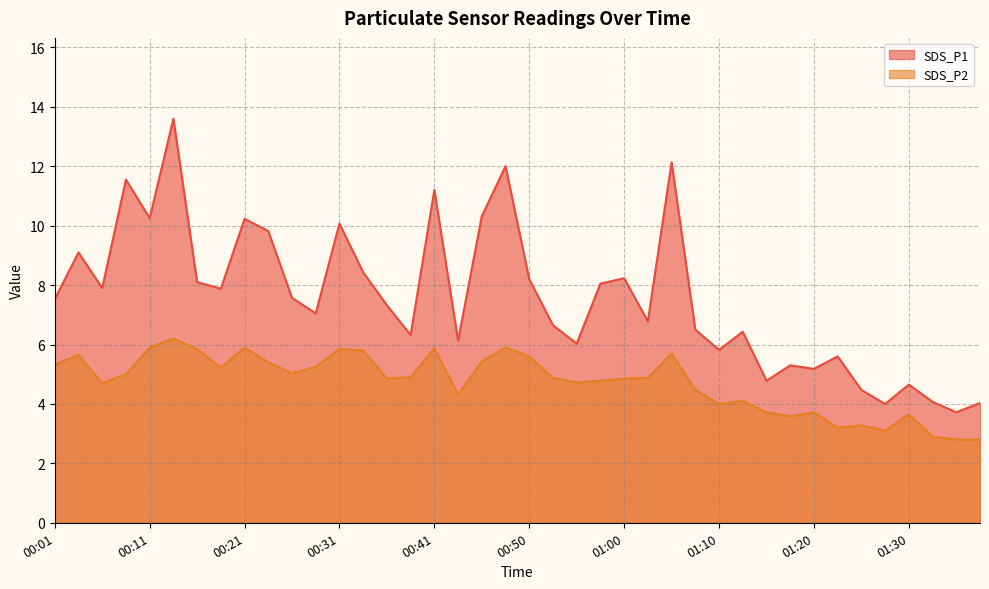

At 00:14, list the series in order from largest to smallest.

SDS_P1, SDS_P2